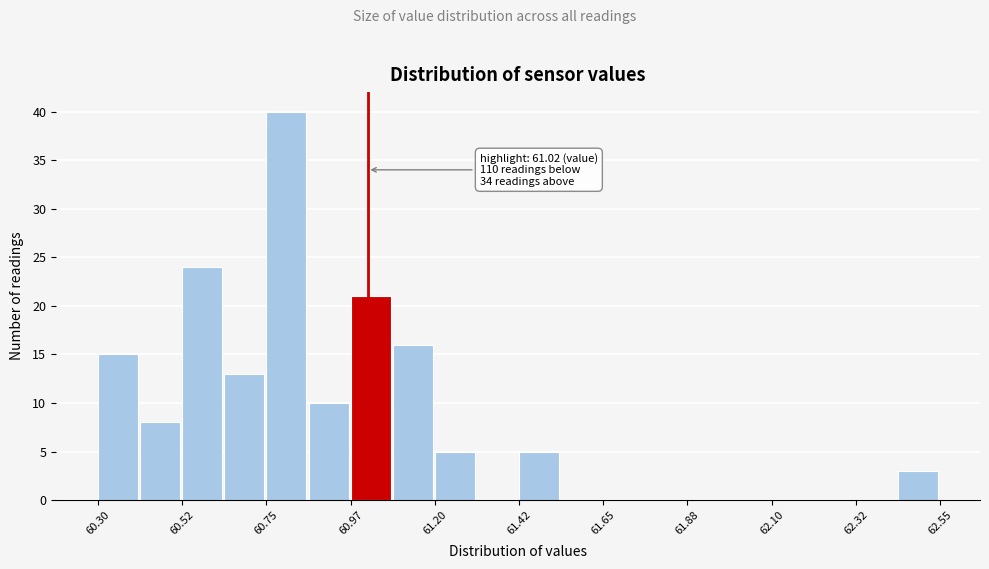

Around what value on the x-axis is the tallest bar? Give the approximate position of its centre, as read against the axis.

60.80